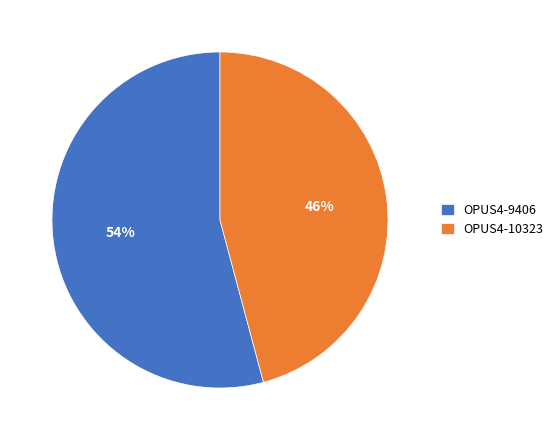

Is OPUS4-10323 the majority of the pie?

No